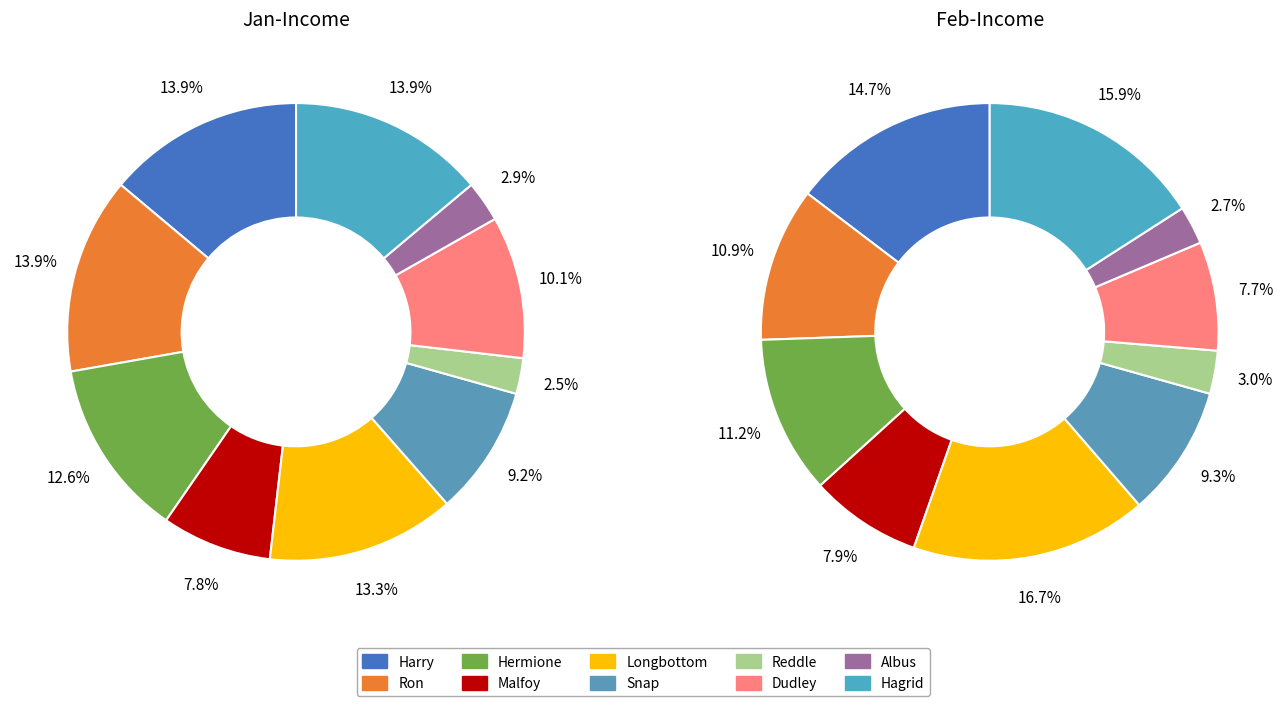

To the nearest percent, what is the difference between the 8 and 2 slice percentages?

10%